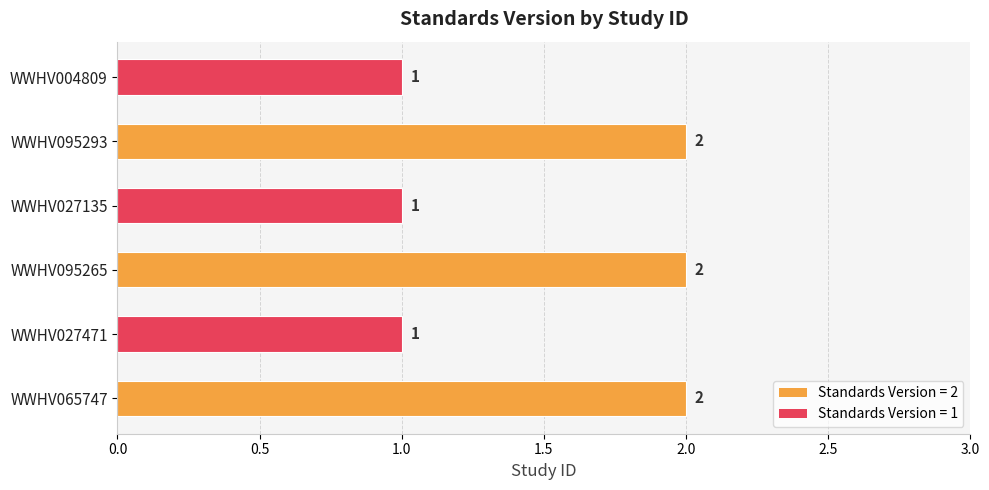

What is the change in value from WWHV027471 to WWHV095293?

+1